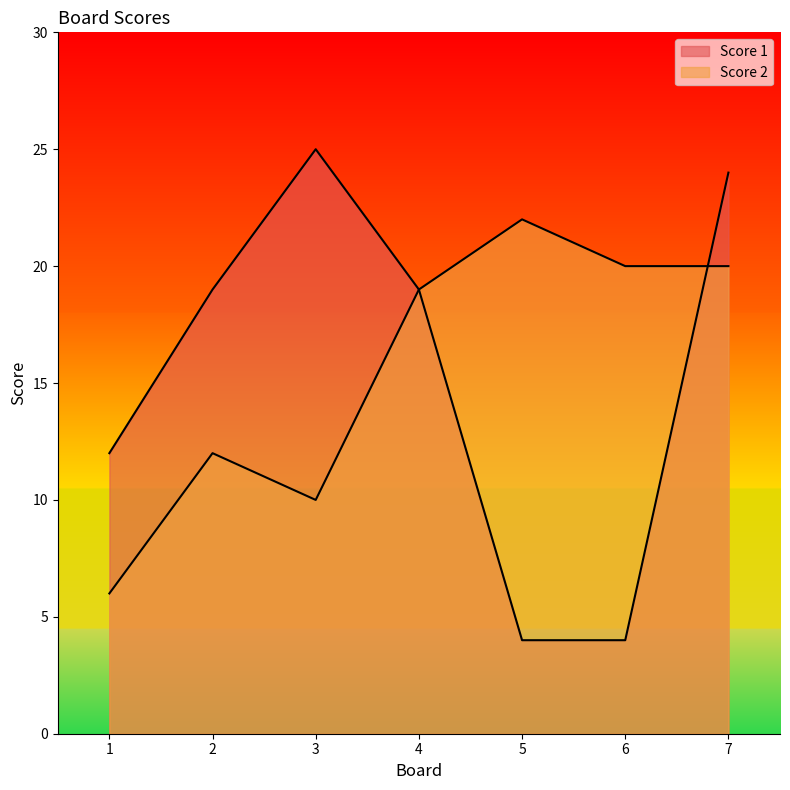

Is the value of Score 1 at 3 greater than the value of Score 2 at 6?

Yes